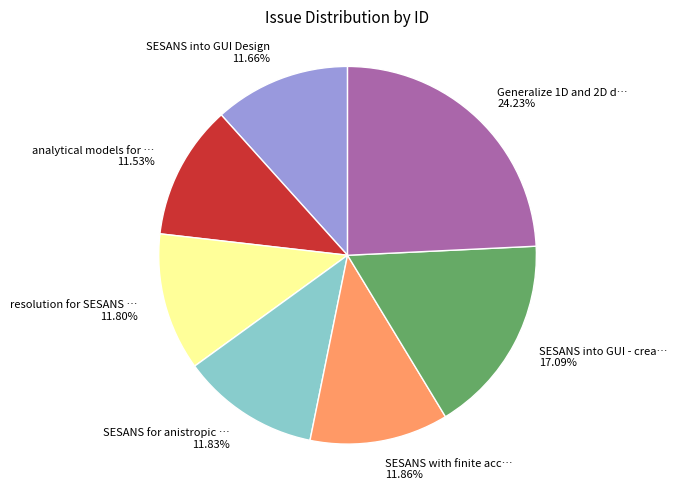

How many segments does this pie chart have?

7